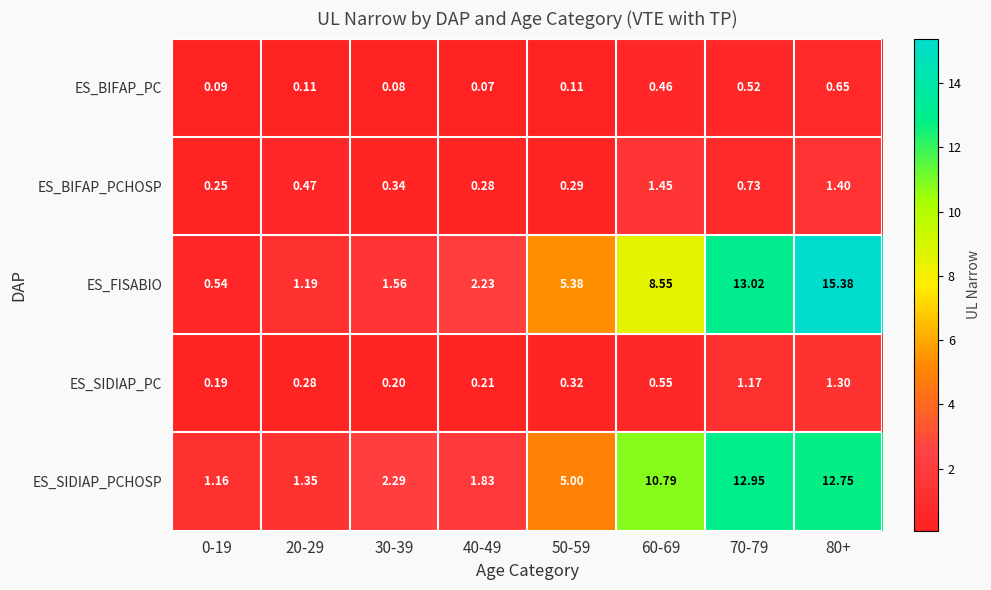

Rank the series at 20-29 from lowest to highest value.

ES_BIFAP_PC, ES_SIDIAP_PC, ES_BIFAP_PCHOSP, ES_FISABIO, ES_SIDIAP_PCHOSP